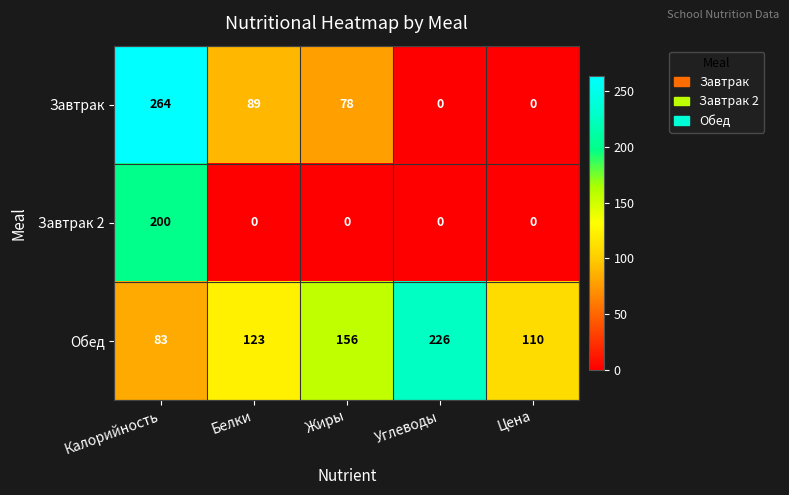

At how many categories does at least one series exceed 111?

4